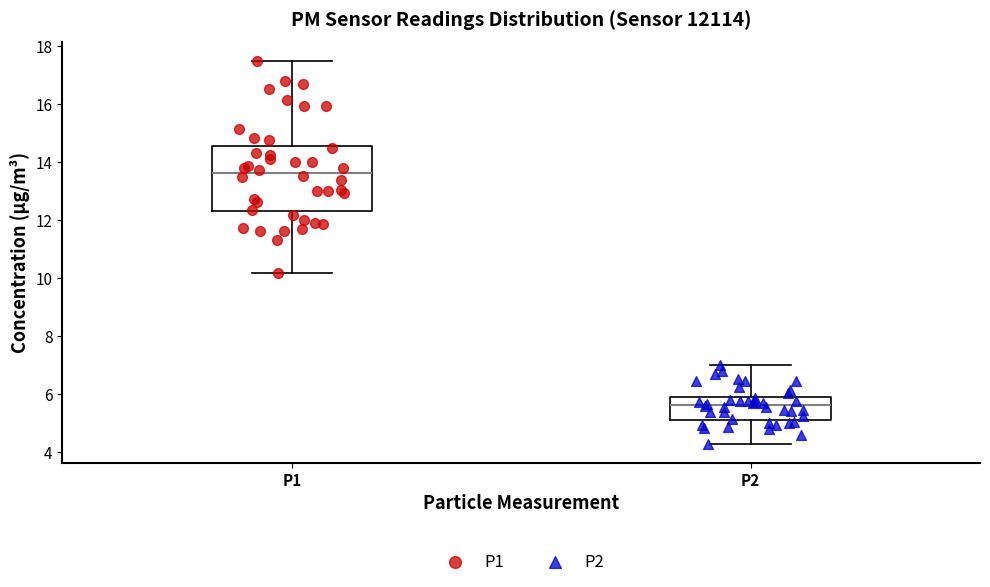

Reading left to right, read every box against the y-axis: the position of its median line, the range the box covers, and the ends of its whiskers. The values are not printed on the chart, so give them approximately, as read against the axis.

P1: median 13.6, box 12.4 to 14.6, whiskers 10.2 to 17.4
P2: median 5.6, box 5.2 to 6.0, whiskers 4.4 to 7.0